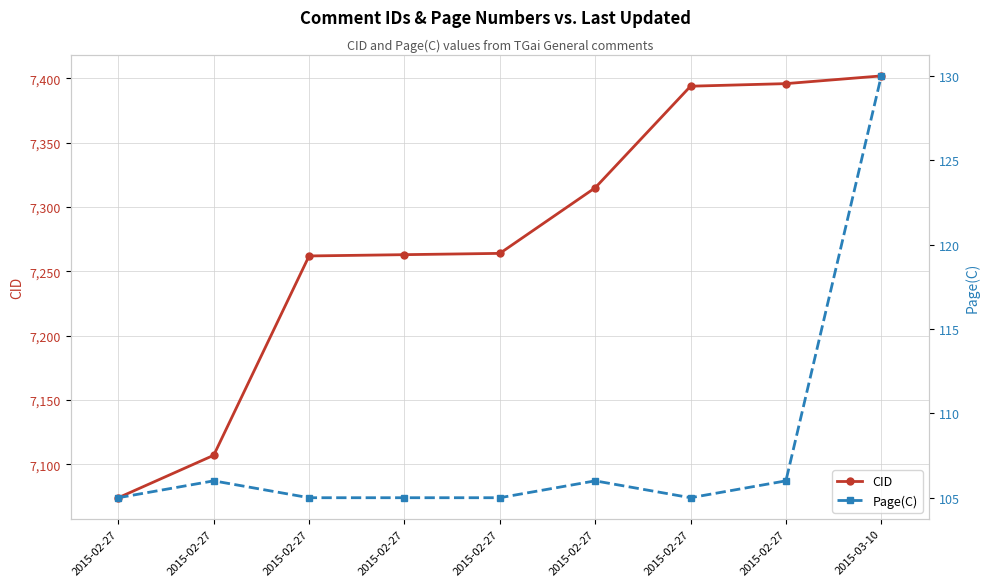

Where is CID nearest to the value 7238?

2015-02-27